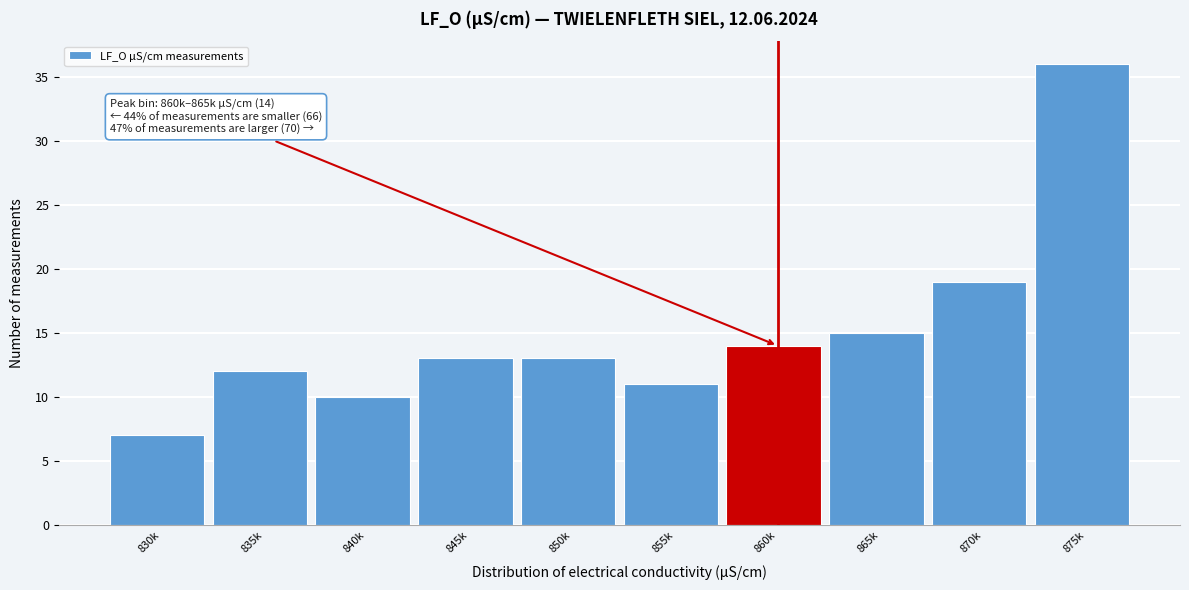

Reading left to right, extract all data points from this chart.

830k=7	835k=12	840k=10	845k=13	850k=13	855k=11	860k=14	865k=15	870k=19	875k=36